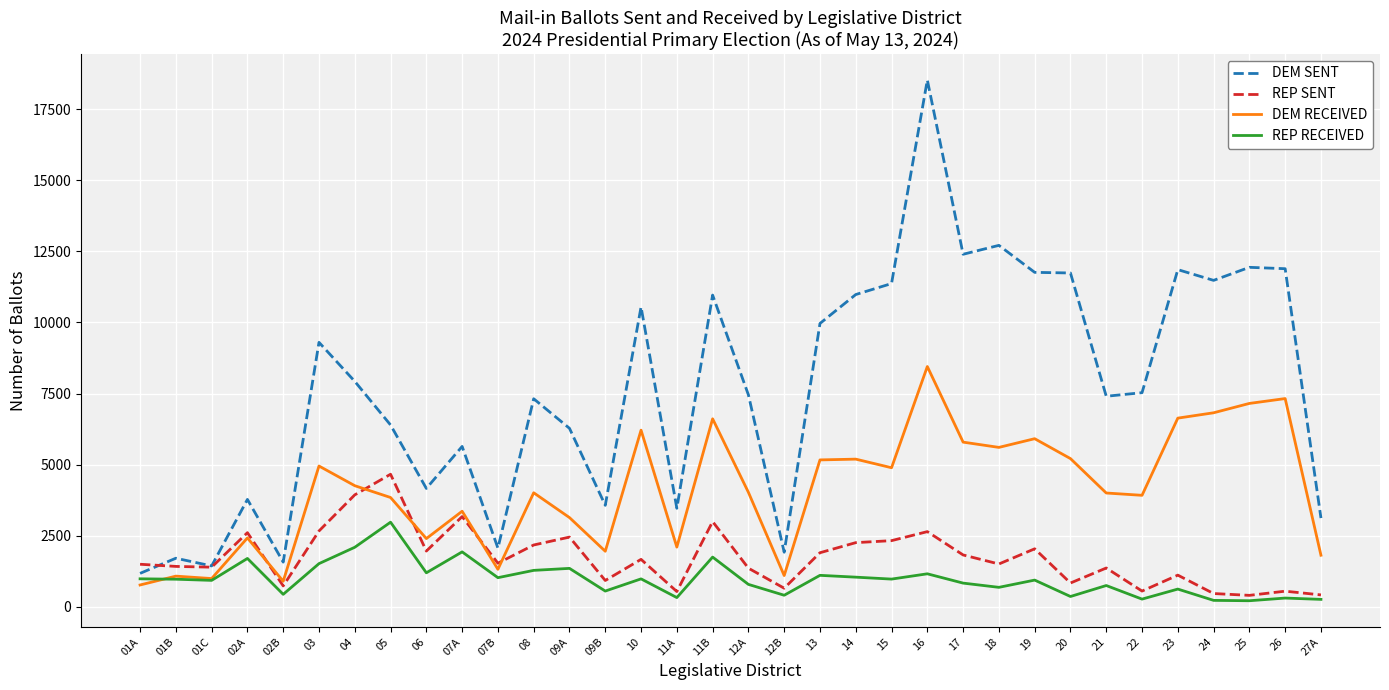

Rank the series by their maximum value, from lowest to highest.

REP RECEIVED, REP SENT, DEM RECEIVED, DEM SENT